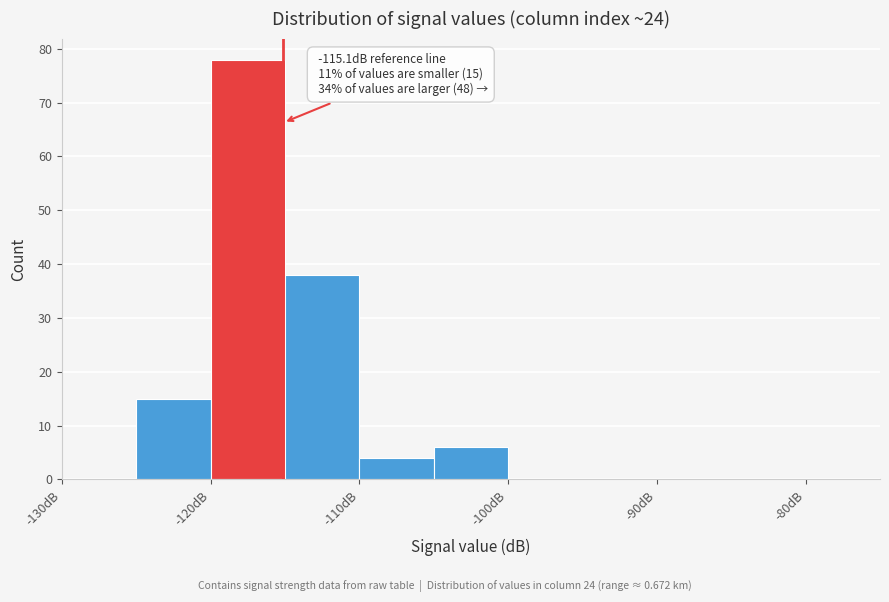

Which range on the x-axis has the tallest bar?

-120 to -115